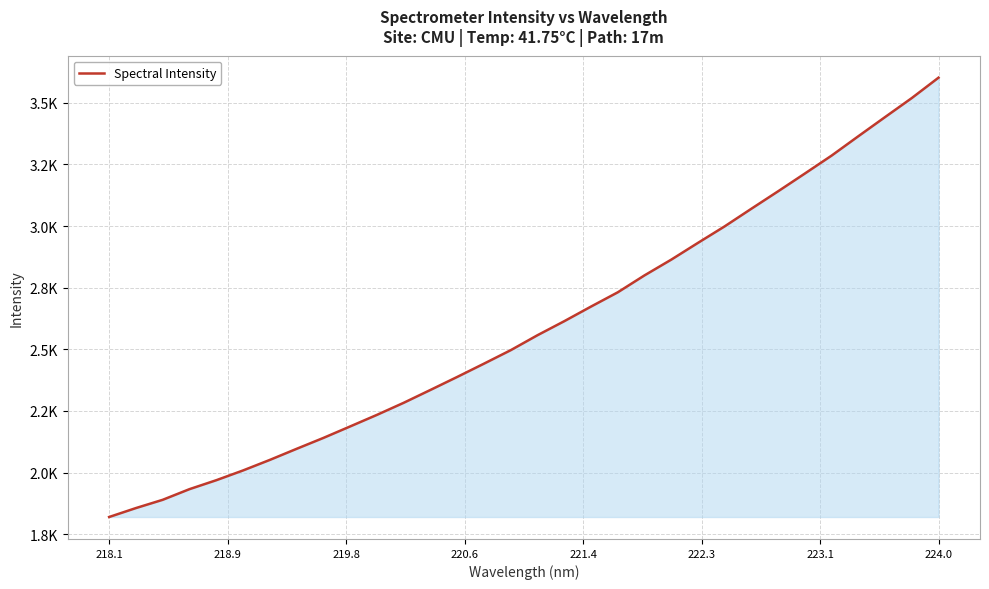

What is the label of the 32nd point from the right?

218.1